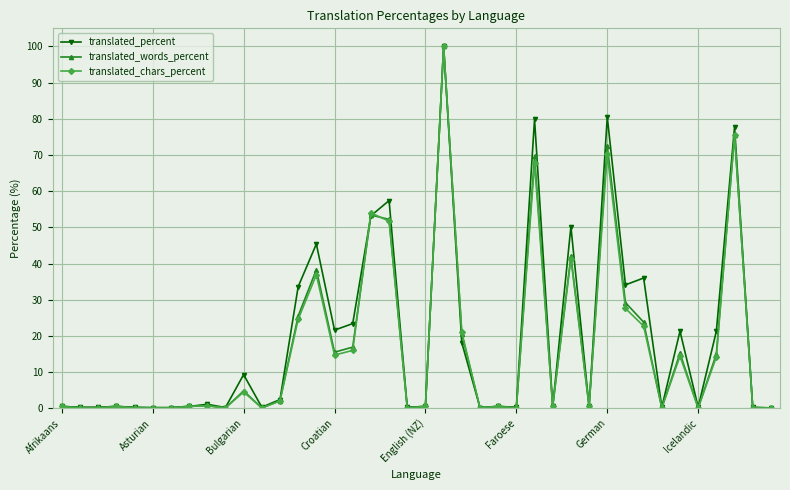

True or false: translated_percent and translated_words_percent cross at least once.

True